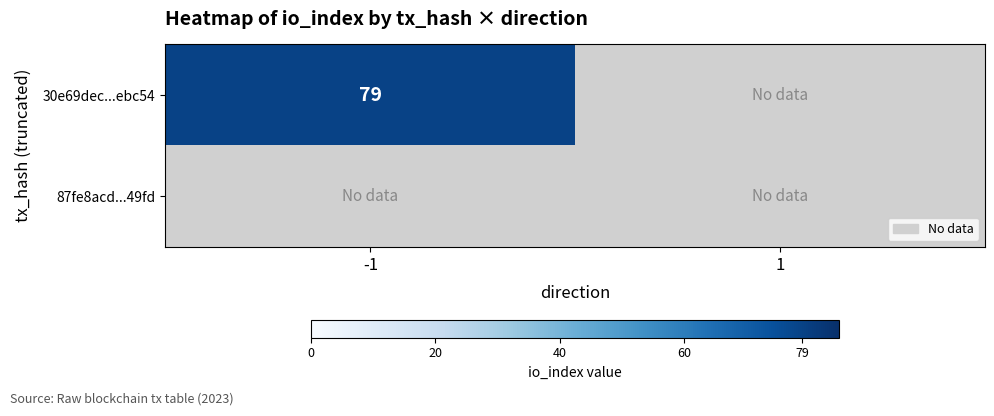

Between direction_-1 and direction_1, which is larger?

direction_-1